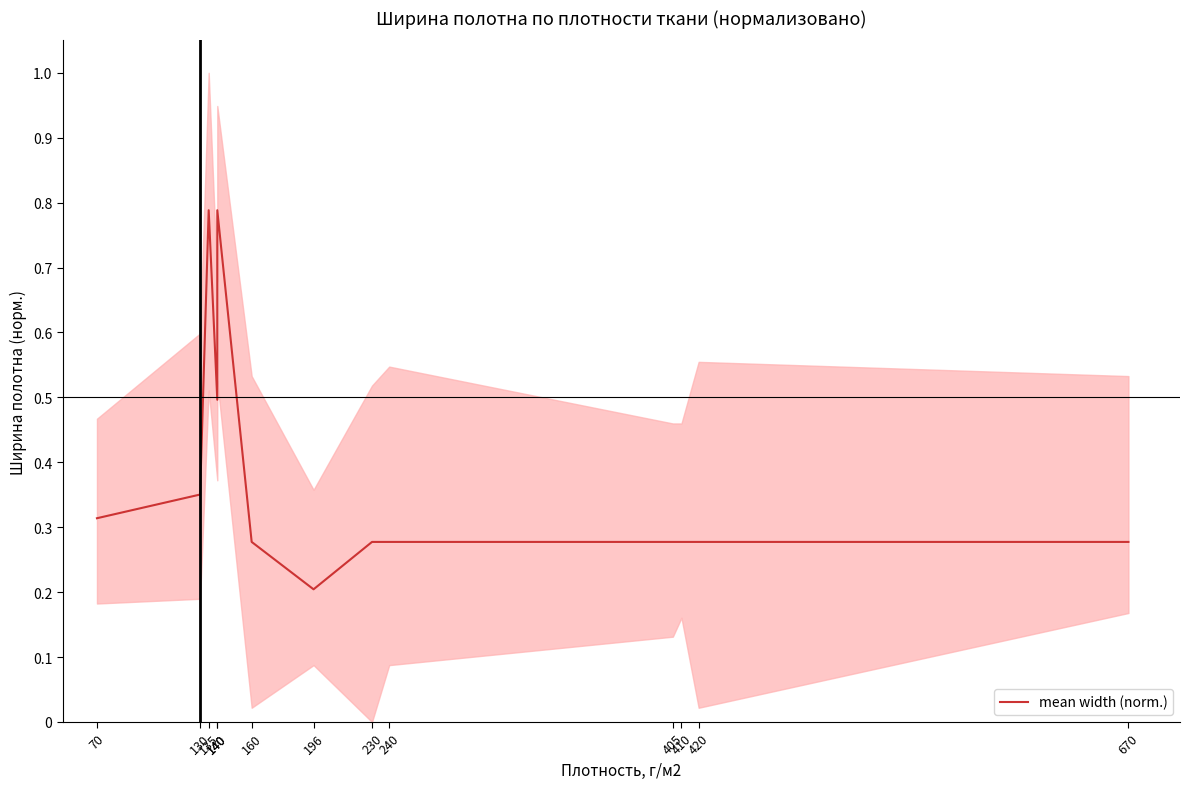

True or false: the data shows 0.8 at 140.

True